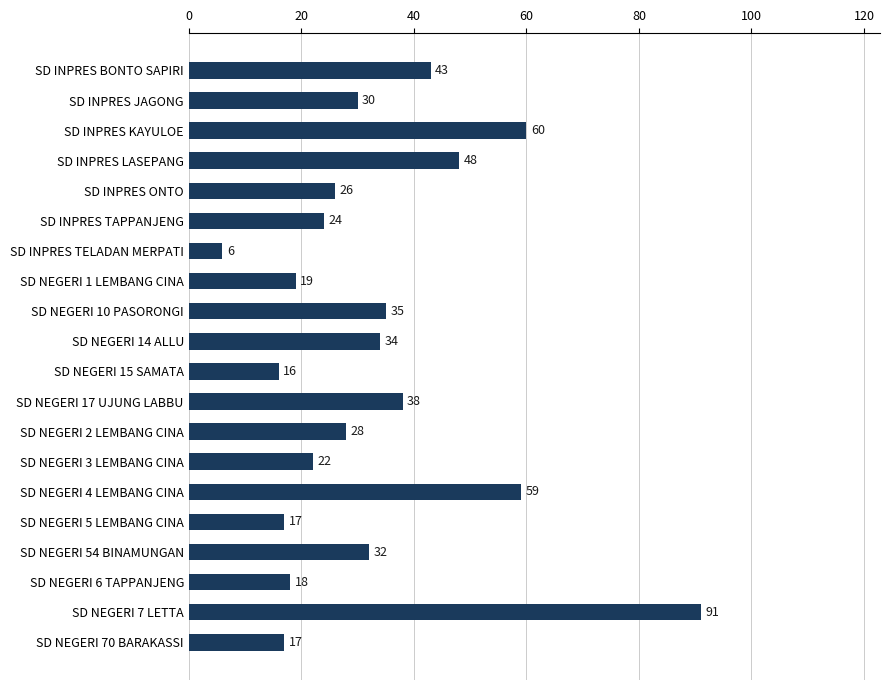

What is the average value?

33